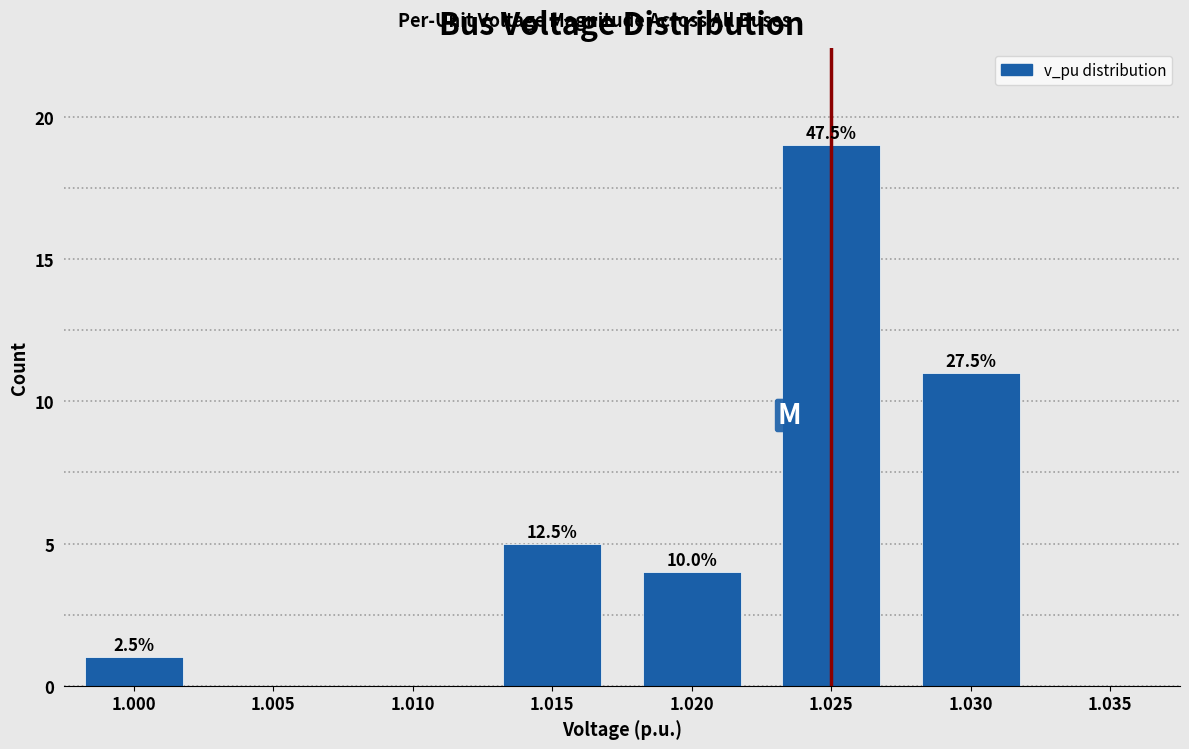

Are the bars horizontal?

No